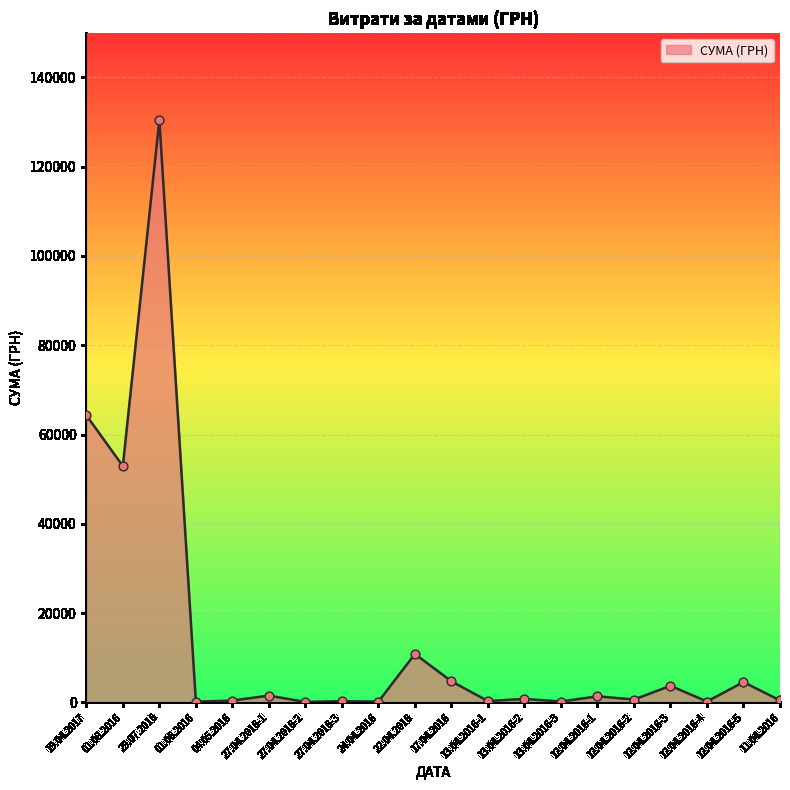

What is the ratio of the value at 01.08.2016 to the value at 12.04.2016-5?

11.6